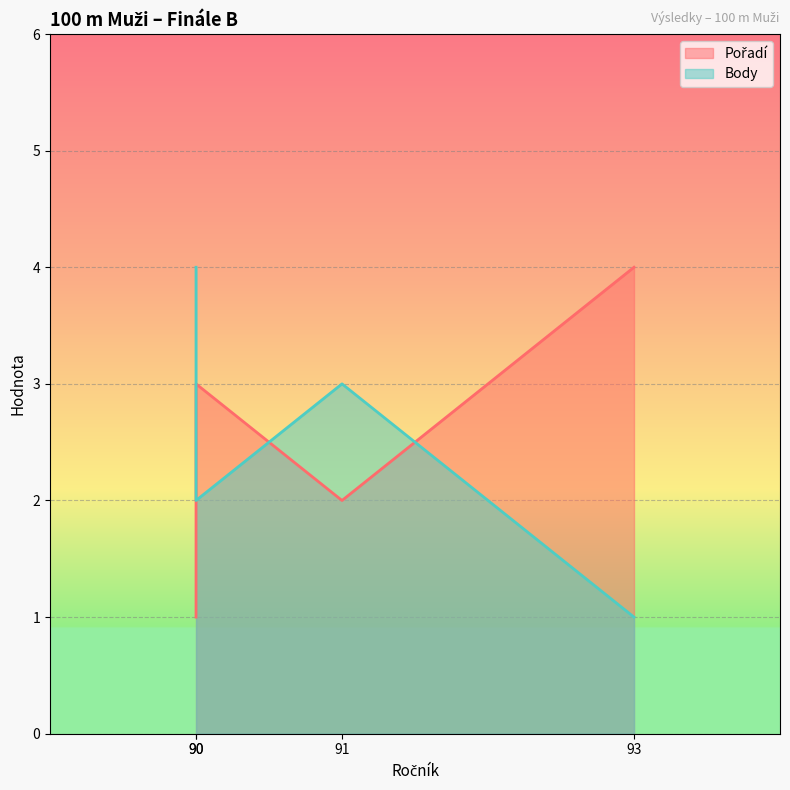

Which series has the largest total across all categories?

Pořadí